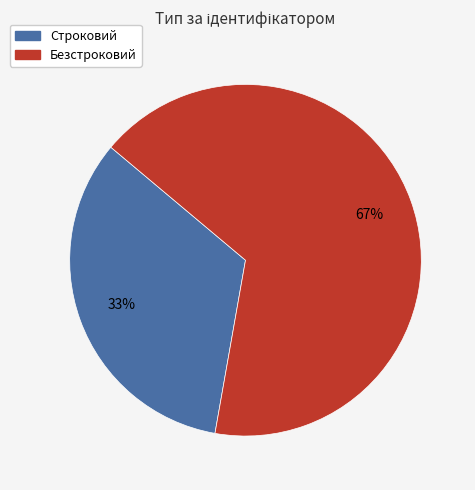

Is it true that Безстроковий is 57% of the pie?

False